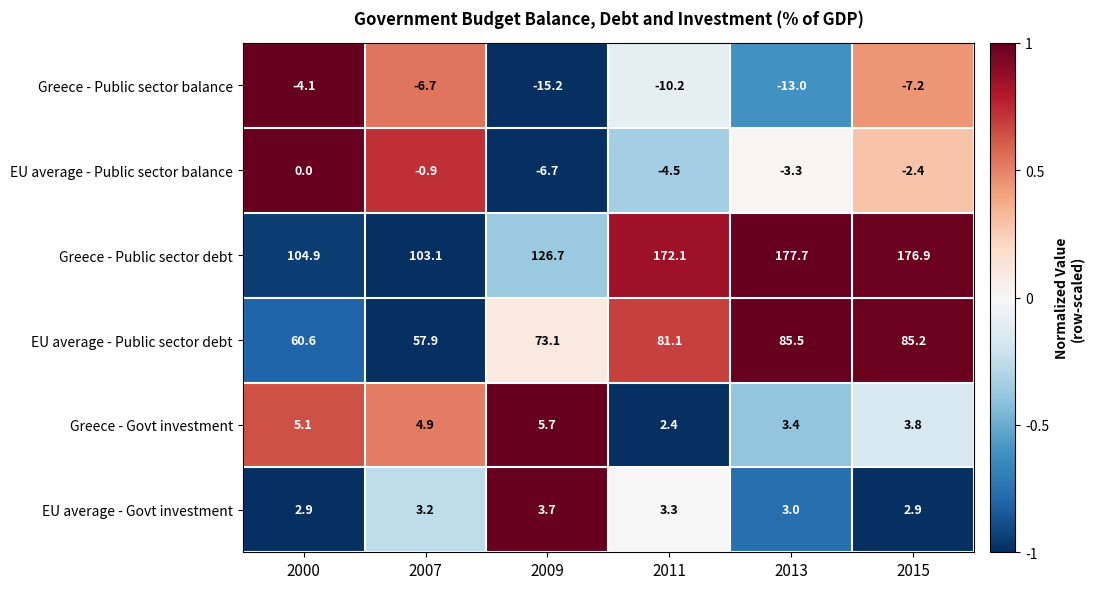

The value of EU average - Govt investment at 2000 is 2.9. True or false?

True